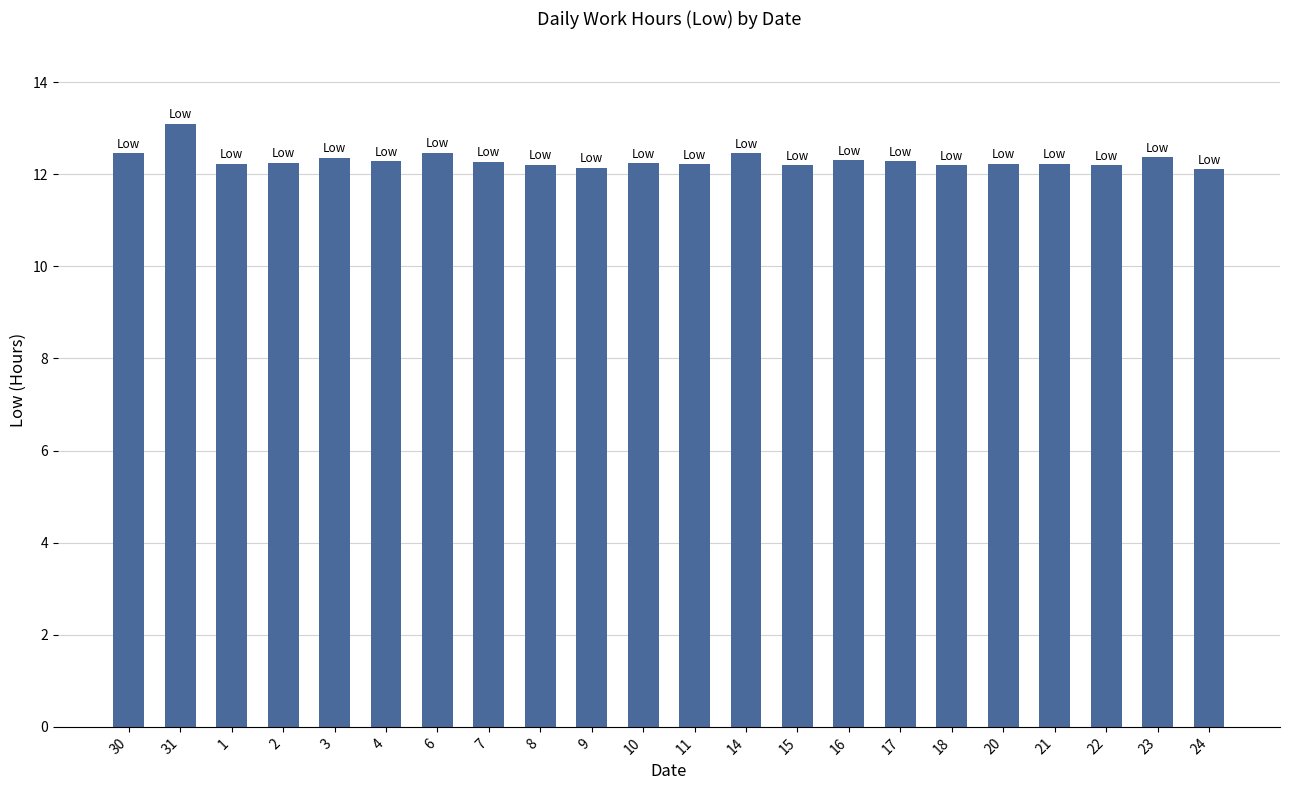

What is the average value?

12.3